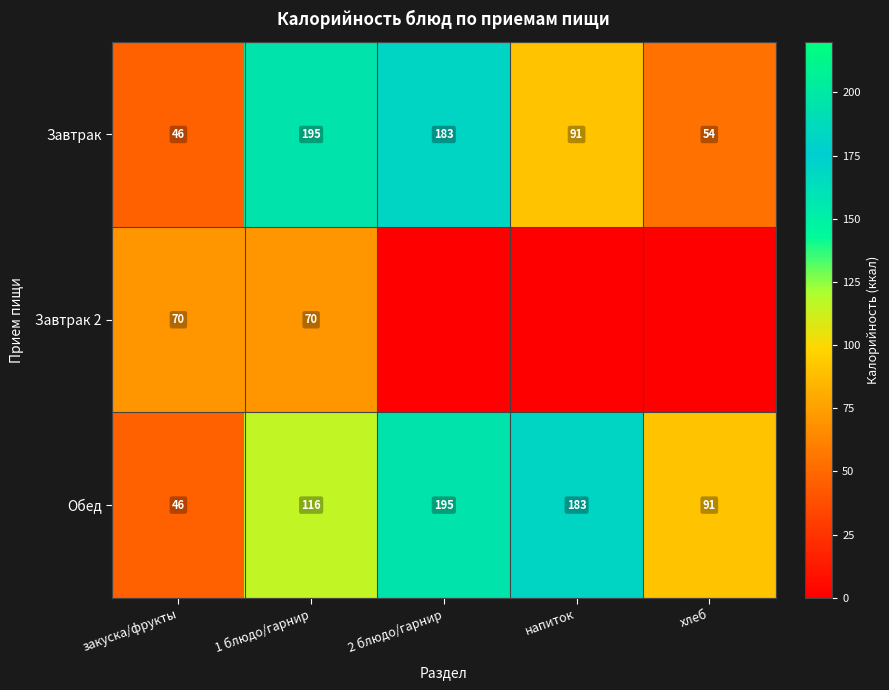

At which category is the sum across all series the highest?

1 блюдо/гарнир